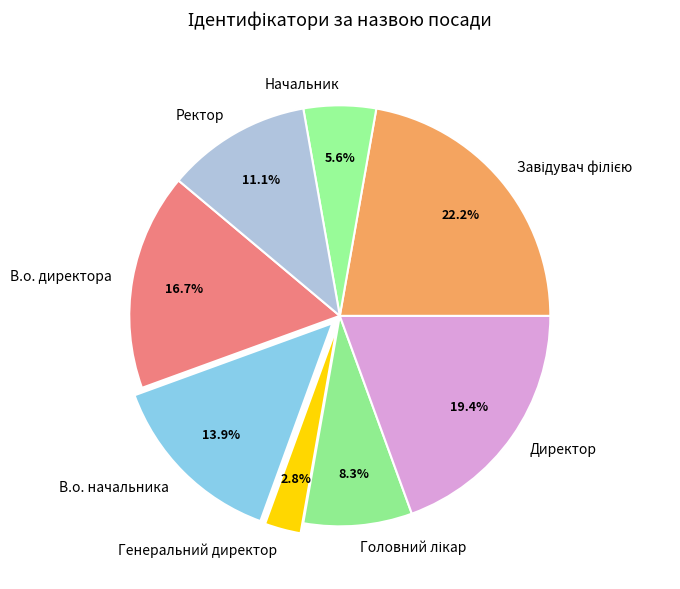

Between Начальник and В.о. директора, which is larger?

В.о. директора